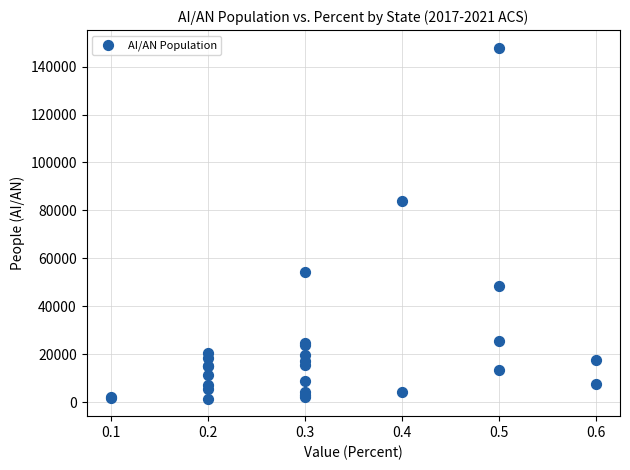

What Y value in the scatter plot is closest to 74706?

83734